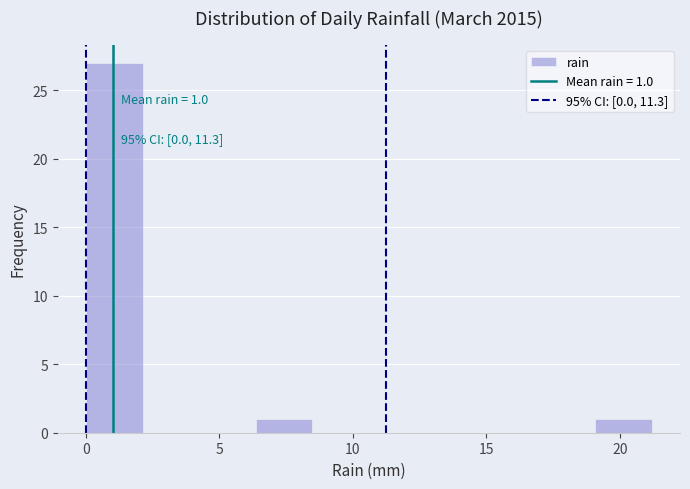

Over which range of the x-axis is the bar tallest?

0.0 to 2.0